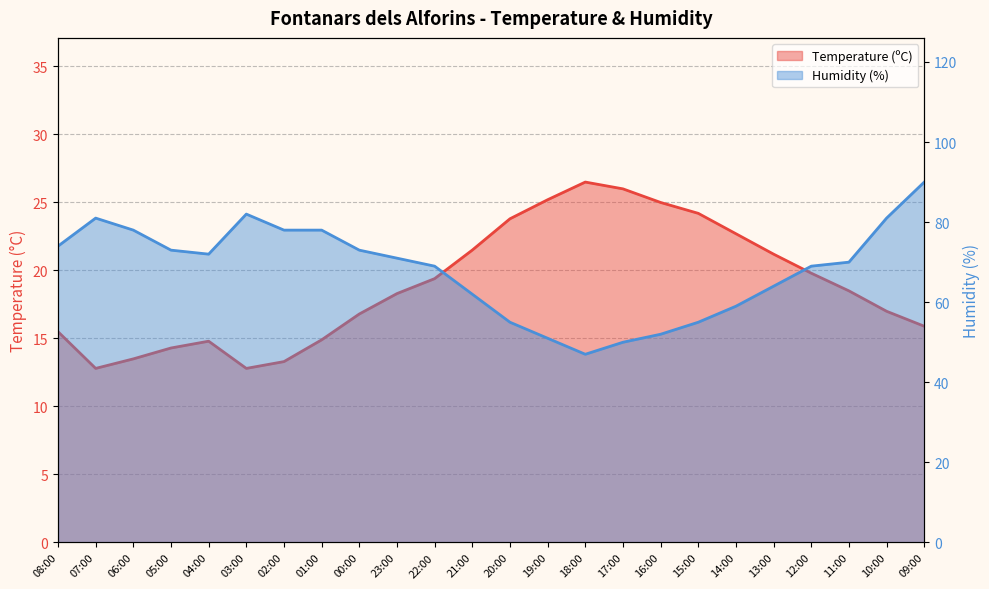

List the series in order of their overall mean, highest first.

Humidity (%), Temperature (ºC)